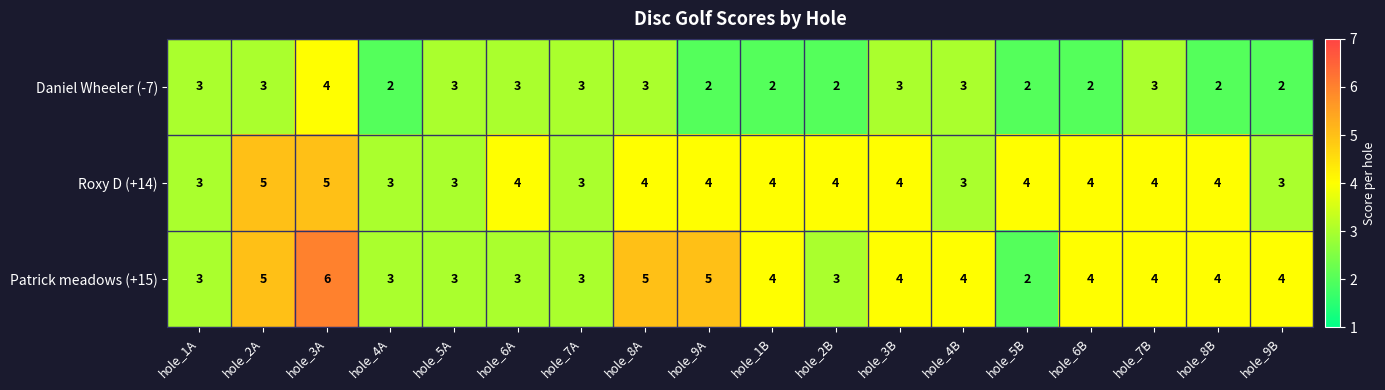

Is the value of Roxy D (+14) at hole_3A greater than the value of Daniel Wheeler (-7) at hole_5B?

Yes